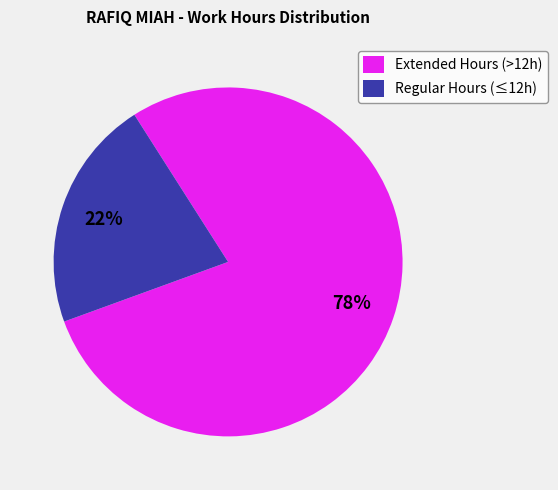

What is the majority slice?

Extended Hours (>12h)